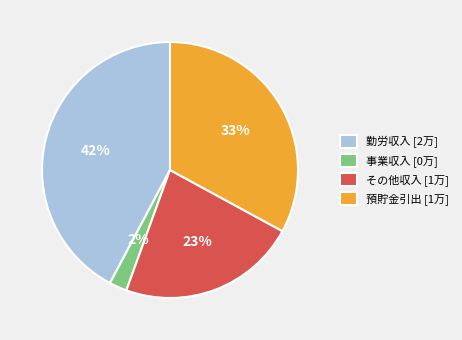

How many segments does this pie chart have?

4